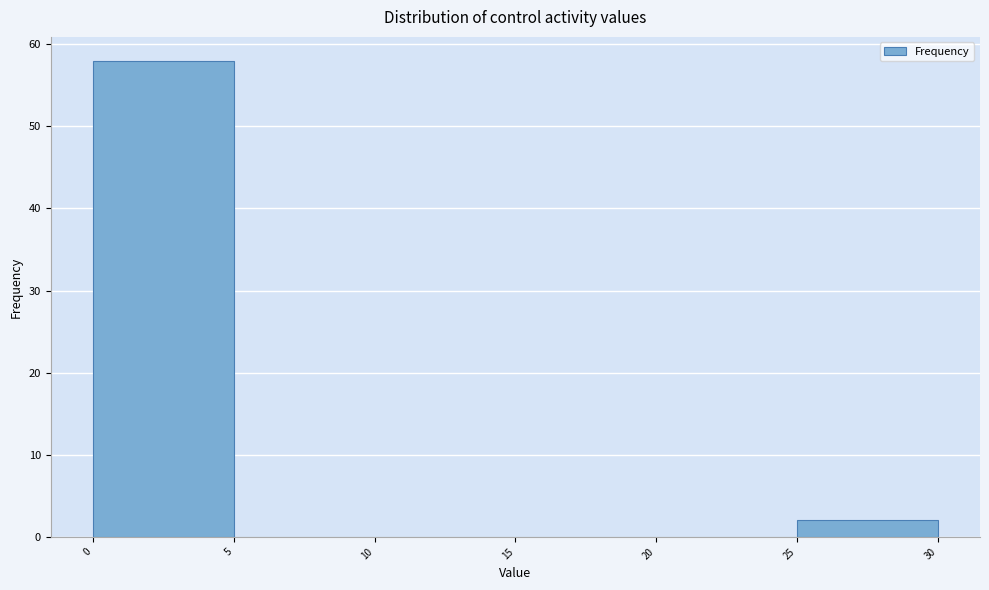

Reading left to right, transcribe this chart: for each bar, give the range it covers on the x-axis and its height. The values are not printed on the chart, so give them approximately, as read against the axis.

0 to 5: 58
5 to 10: 0
10 to 15: 0
15 to 20: 0
20 to 25: 0
25 to 30: 2